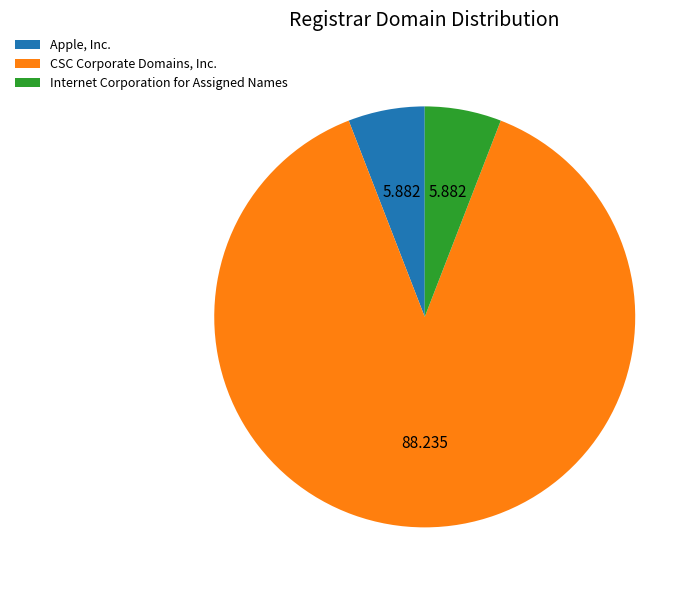

Is there any slice that represents more than half of the pie?

Yes